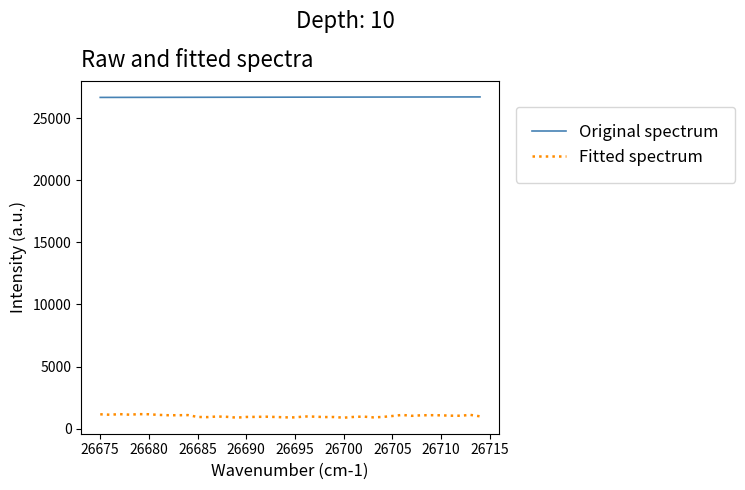

Rank the series by their maximum value, from lowest to highest.

Fitted spectrum, Original spectrum